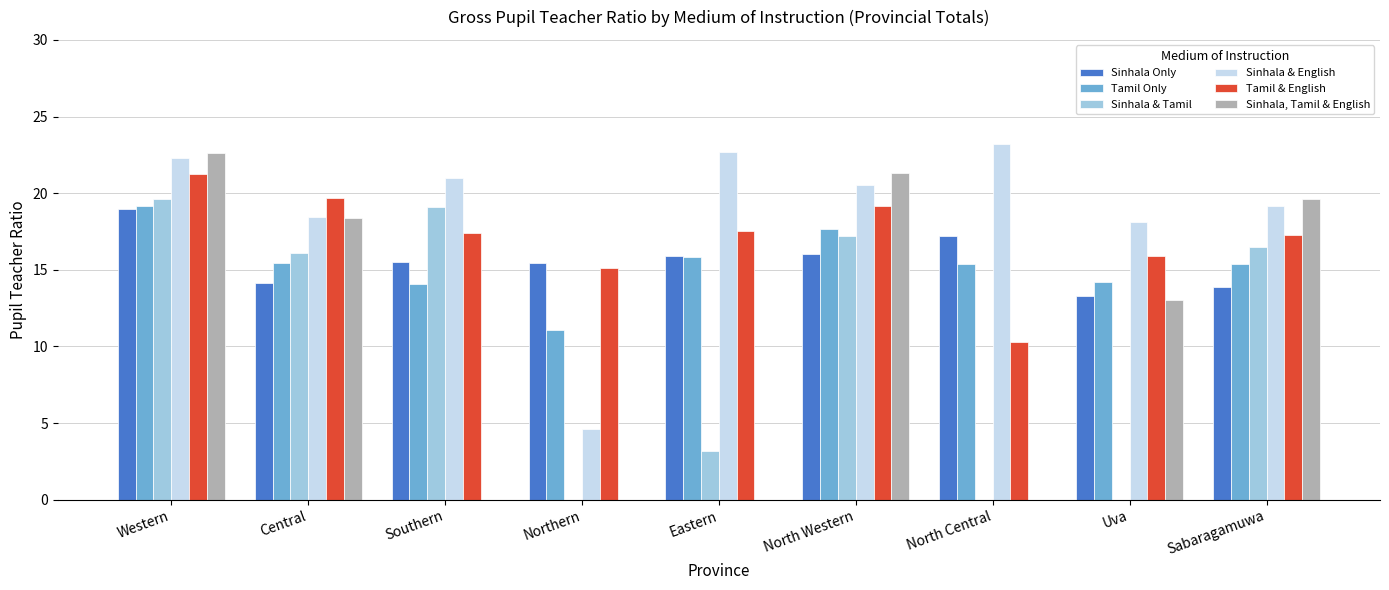

Which series has the largest range (max minus min)?

Sinhala, Tamil & English